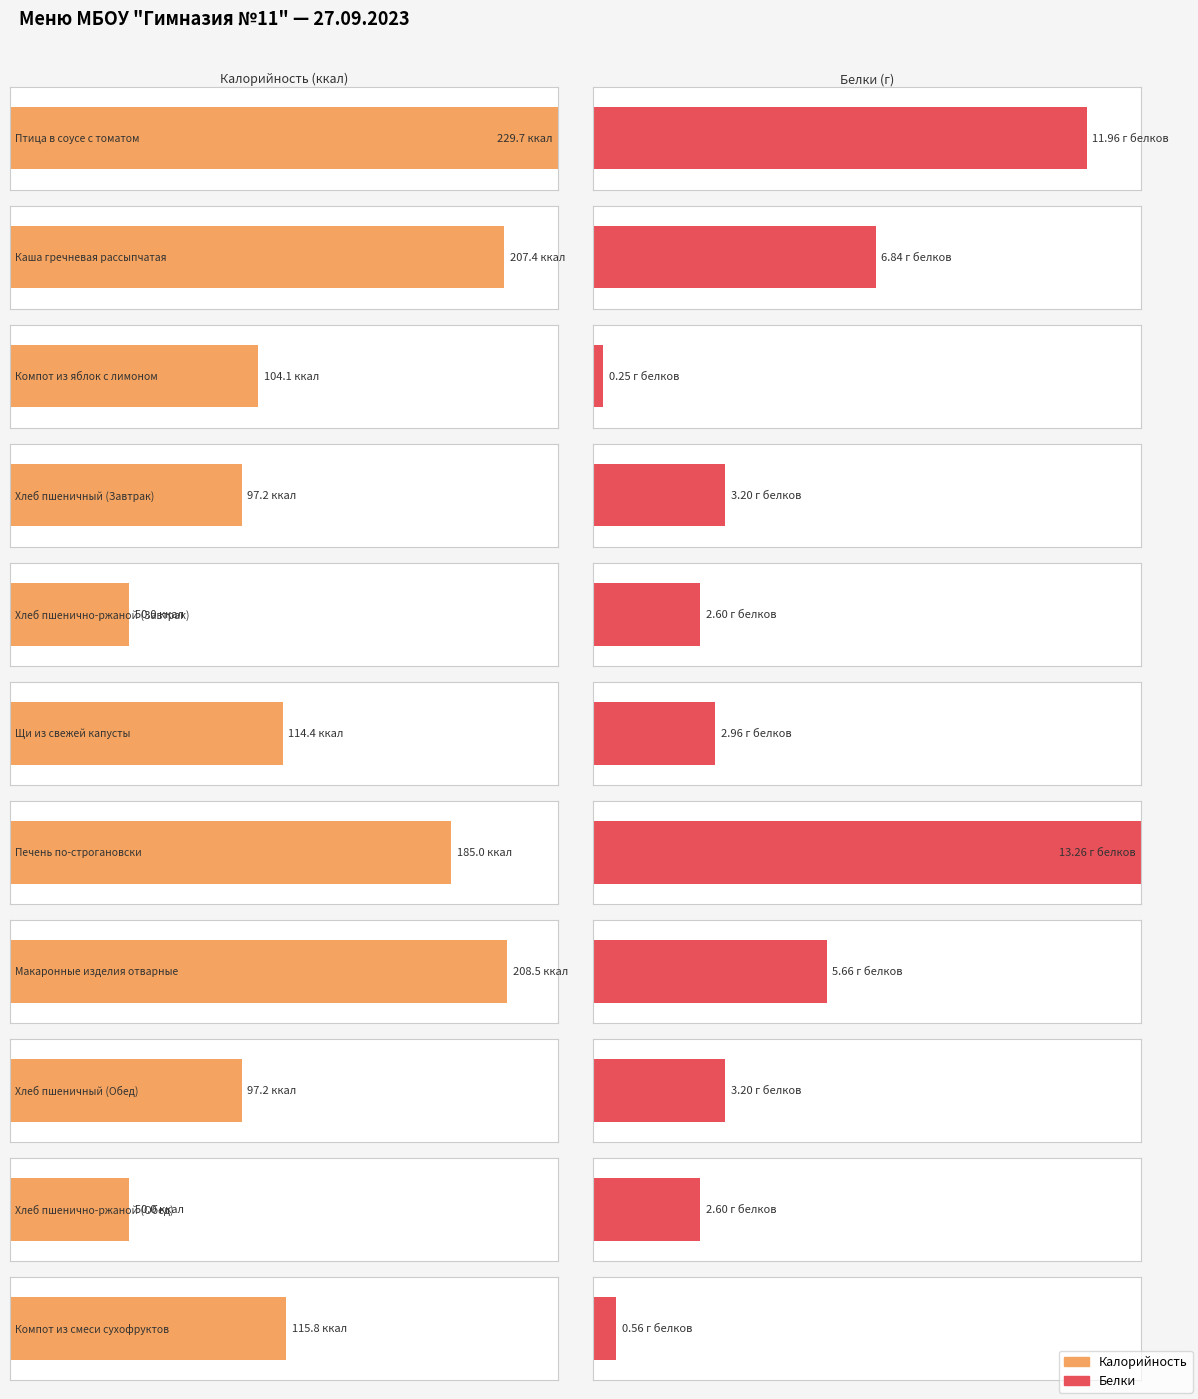

What is the label of the 4th bar from the left?

Хлеб пшеничный (Завтрак)